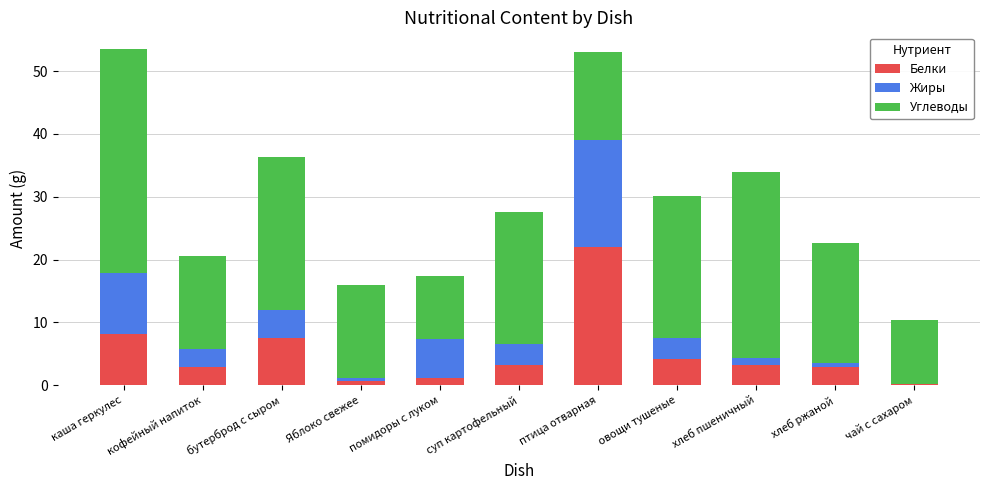

What is the highest value of the Белки series?

22.0